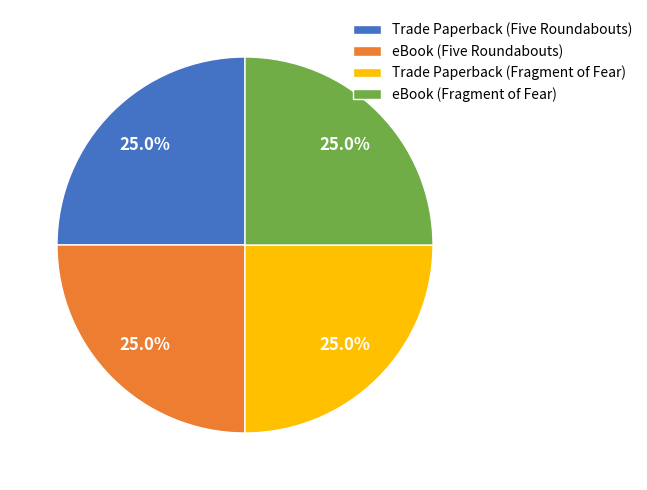

Does any single category account for the majority?

No